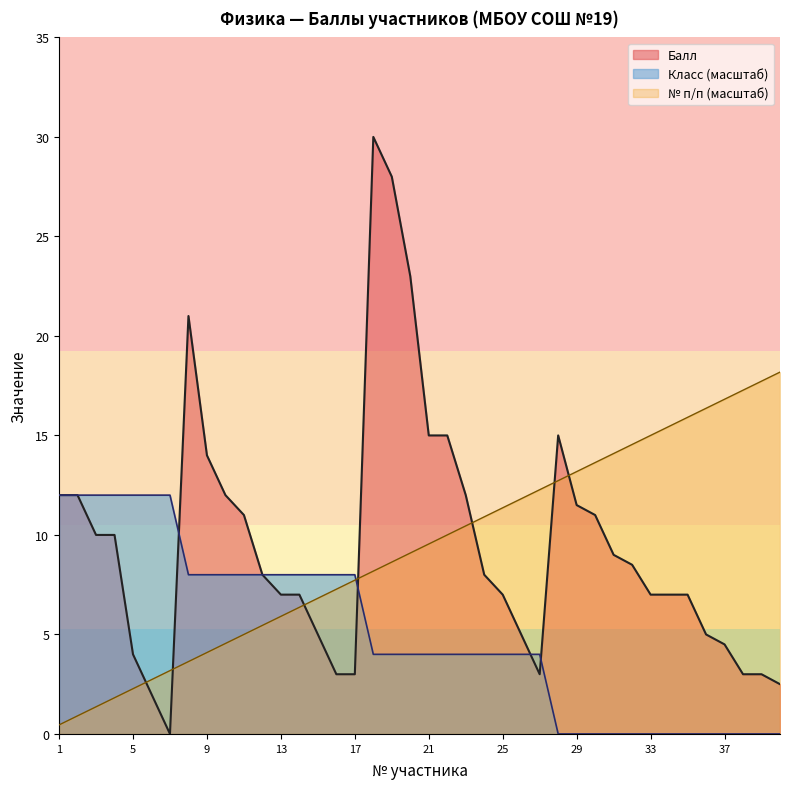

True or false: № п/п has more than 0 interior local peaks.

False